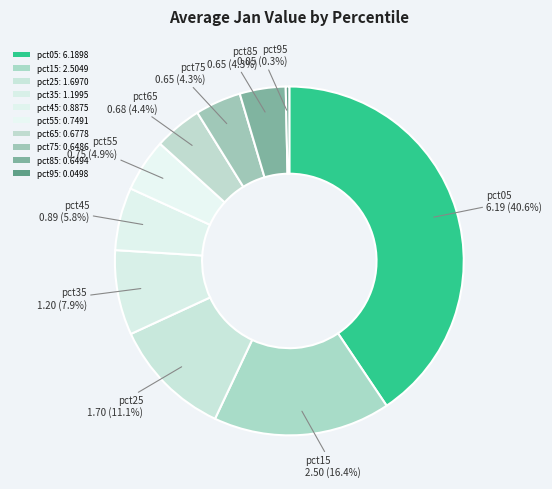

Count the number of slices in the pie.

10